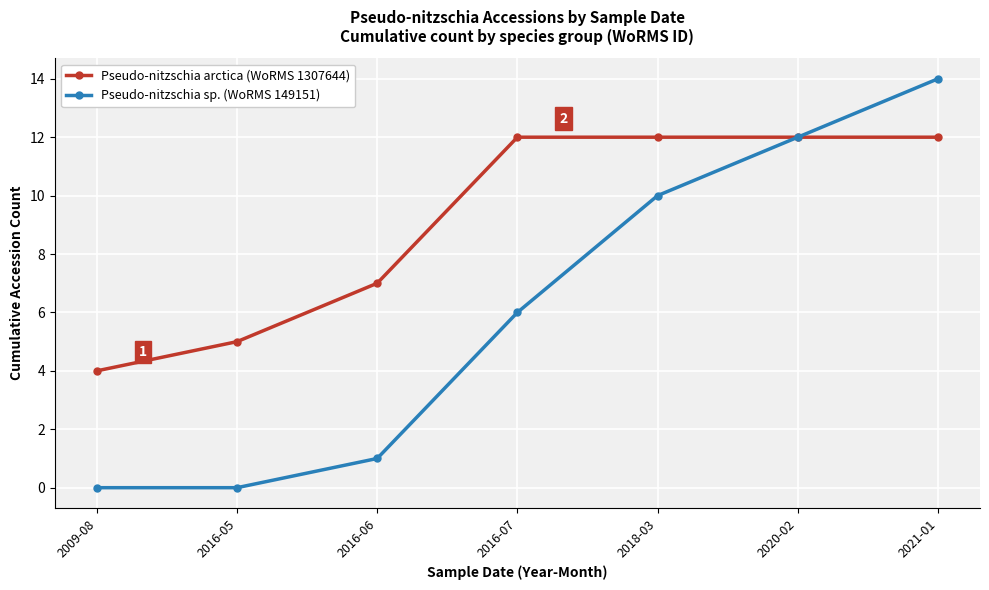

Reading left to right, list all the values displayed in this chart.

Pseudo-nitzschia arctica (WoRMS 1307644): 2009-08=4	2016-05=5	2016-06=7	2016-07=12	2018-03=12	2020-02=12	2021-01=12
Pseudo-nitzschia sp. (WoRMS 149151): 2009-08=0	2016-05=0	2016-06=1	2016-07=6	2018-03=10	2020-02=12	2021-01=14